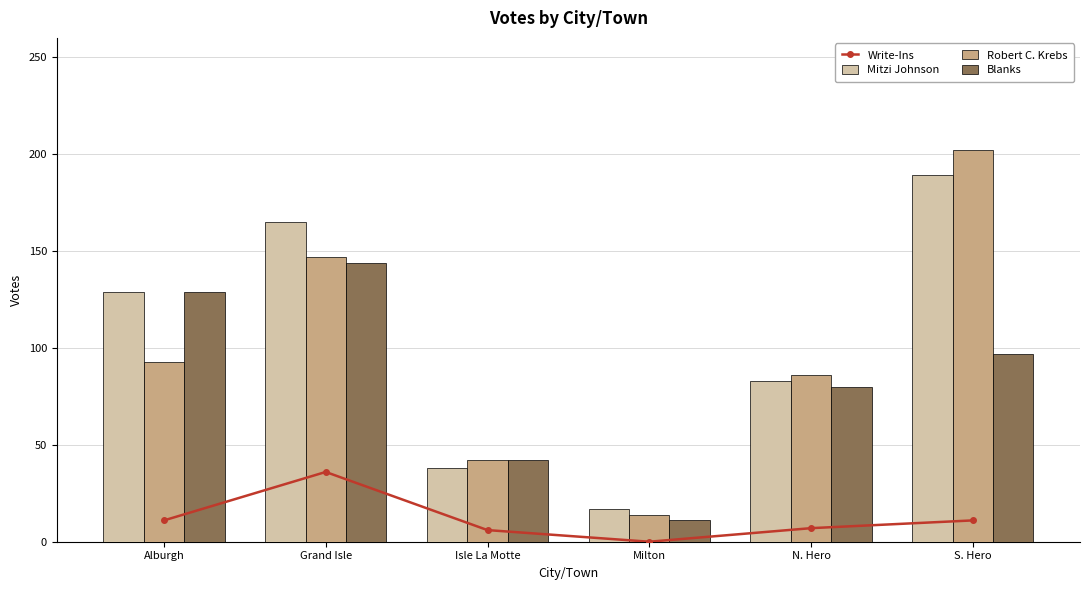

Reading right to left, transcribe all the data shown in this chart.

Write-Ins: S. Hero=11	N. Hero=7	Milton=0	Isle La Motte=6	Grand Isle=36	Alburgh=11
Mitzi Johnson: S. Hero=189	N. Hero=83	Milton=17	Isle La Motte=38	Grand Isle=165	Alburgh=129
Robert C. Krebs: S. Hero=202	N. Hero=86	Milton=14	Isle La Motte=42	Grand Isle=147	Alburgh=93
Blanks: S. Hero=97	N. Hero=80	Milton=11	Isle La Motte=42	Grand Isle=144	Alburgh=129